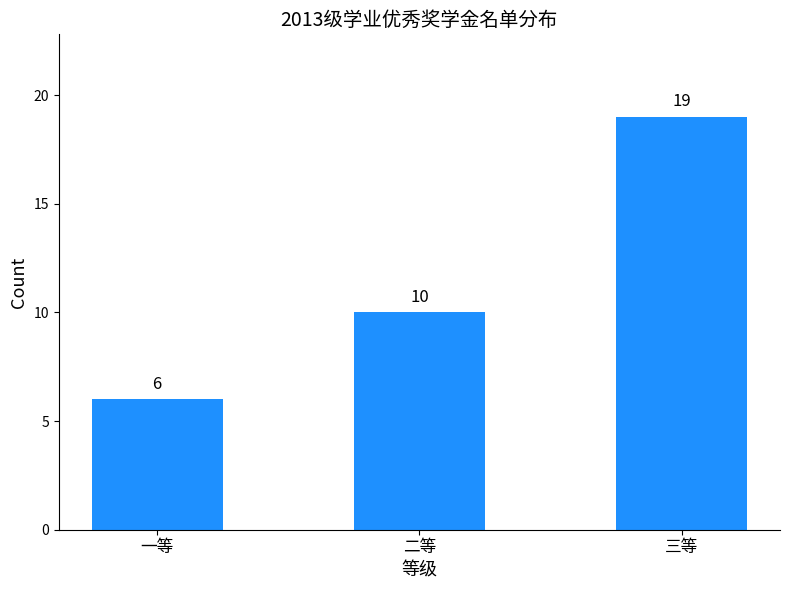

Rank the categories by value from highest to lowest.

三等, 二等, 一等